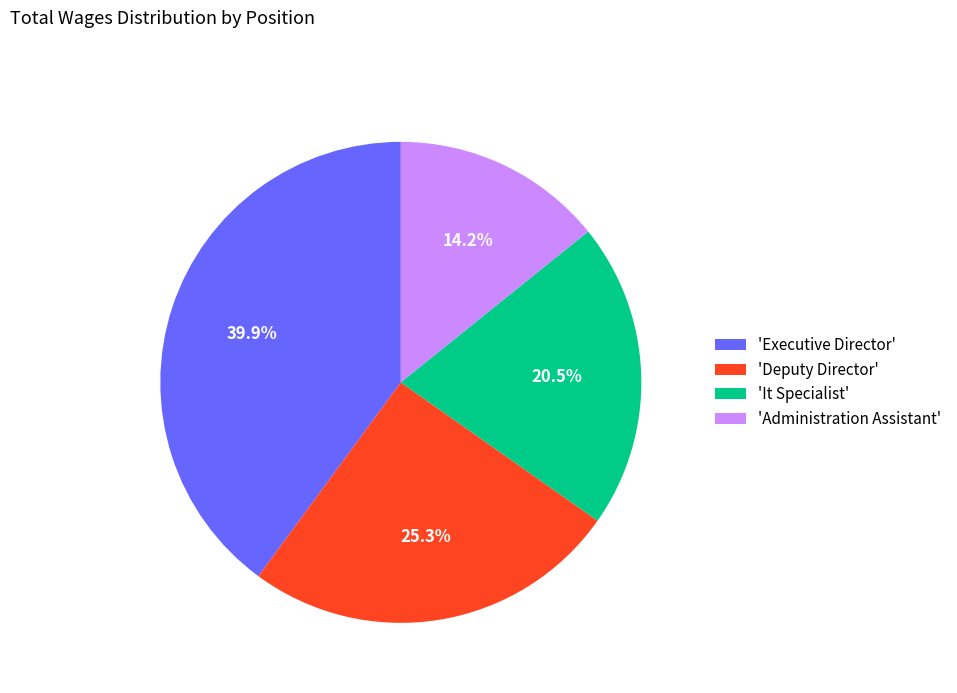

What is the ratio of the value at 'It Specialist' to the value at 'Executive Director'?

0.5